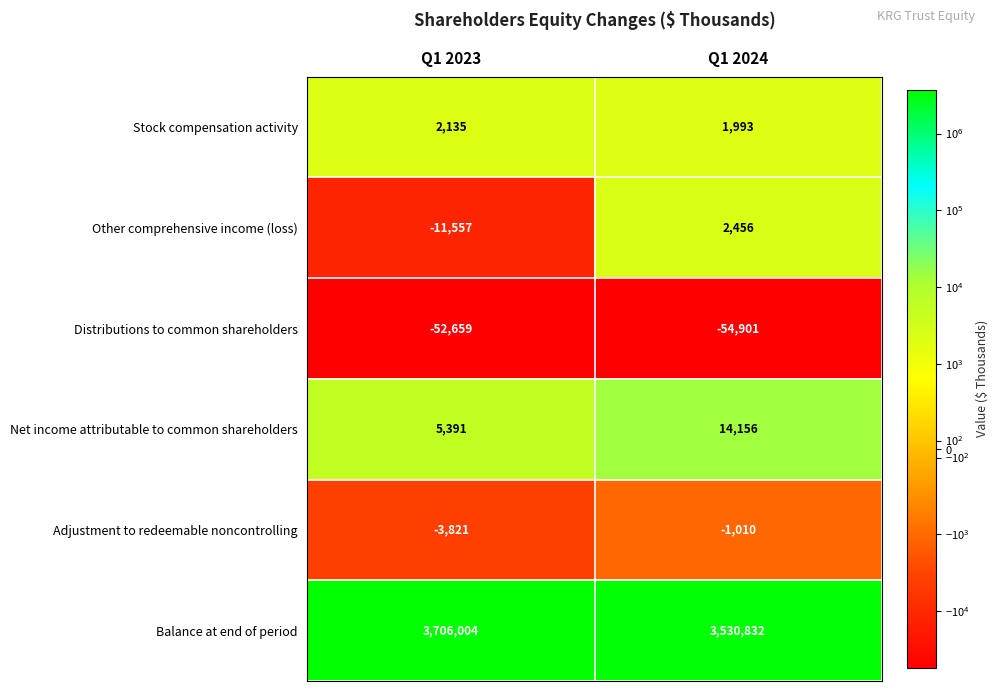

What is the sum of all Stock compensation activity values?

4128